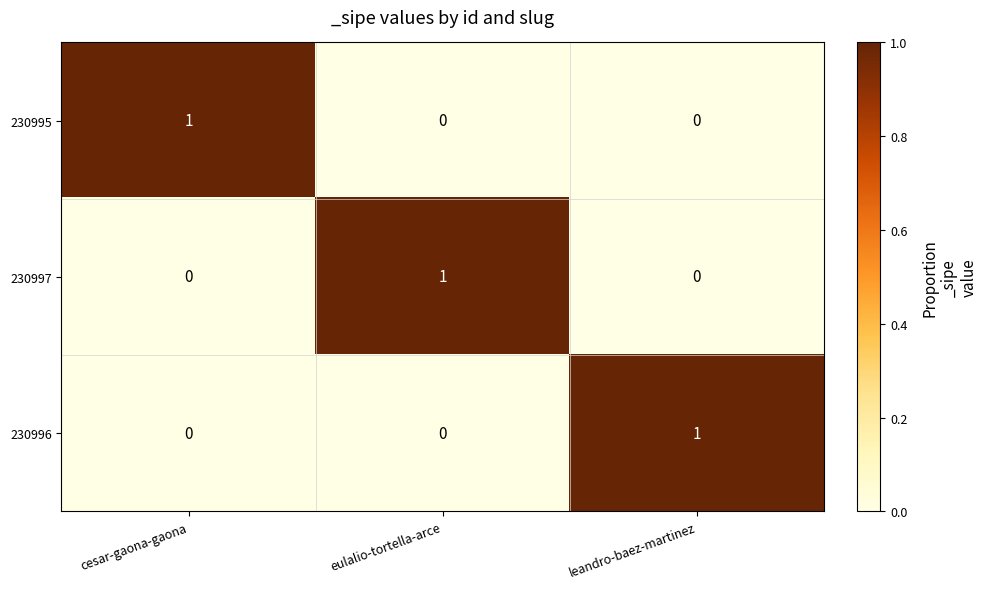

At which label does 230995 reach its peak?

cesar-gaona-gaona